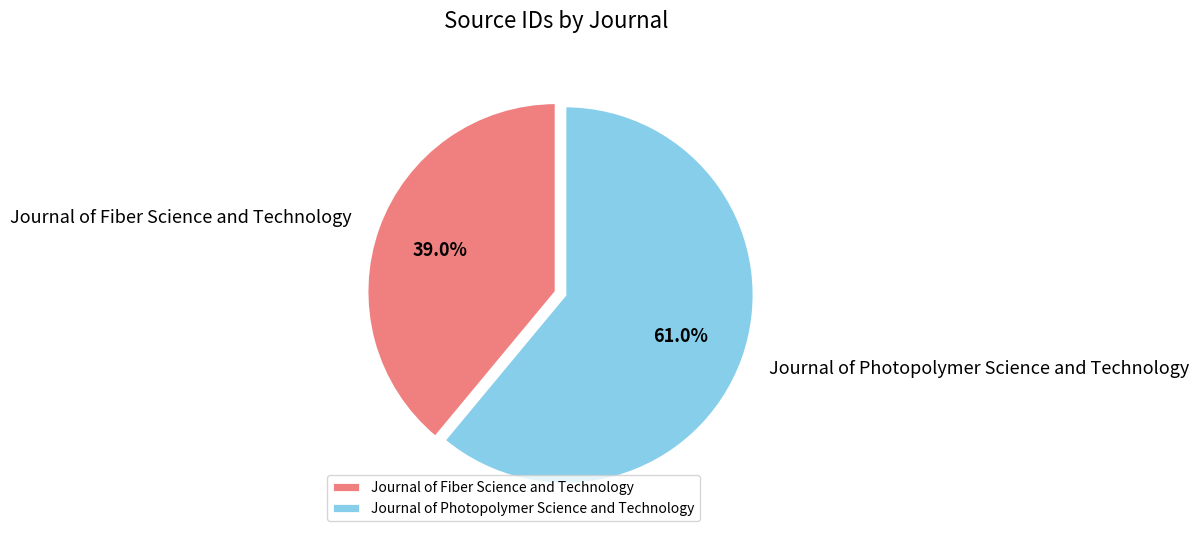

Does Journal of Photopolymer Science and Technology account for over 50% of the chart?

Yes